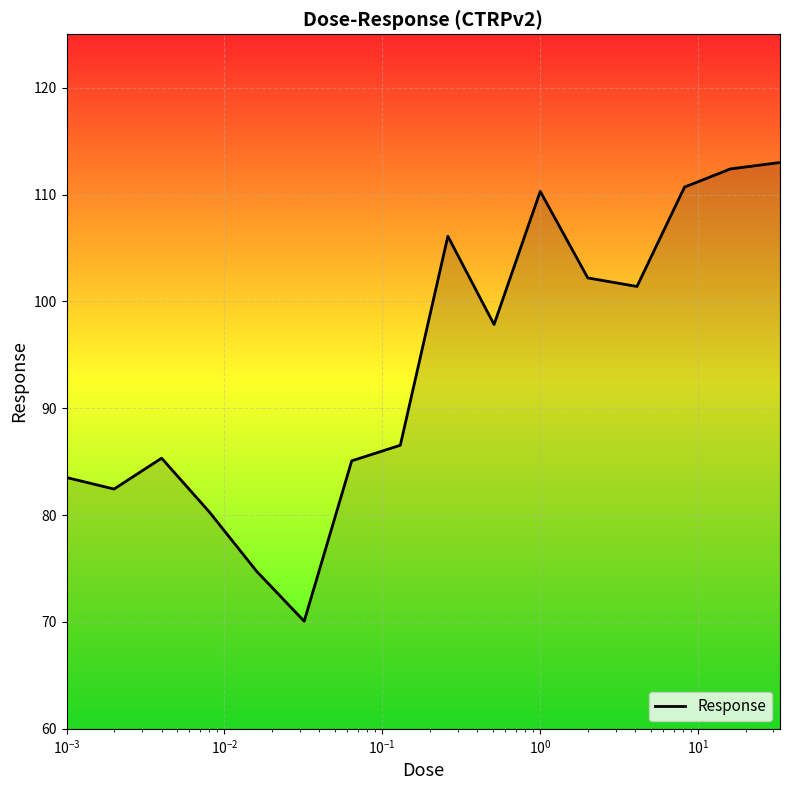

Does the chart display data point markers on the line(s)?

No